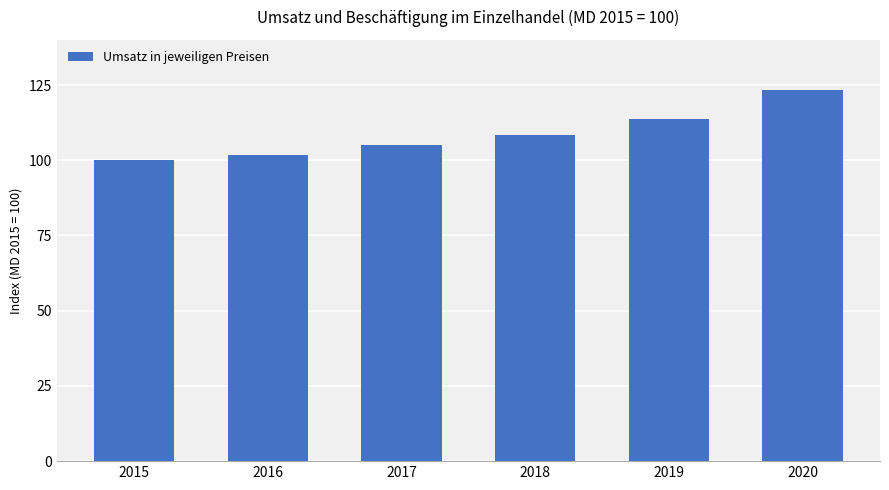

What is the value of the 2nd bar from the left?

101.9